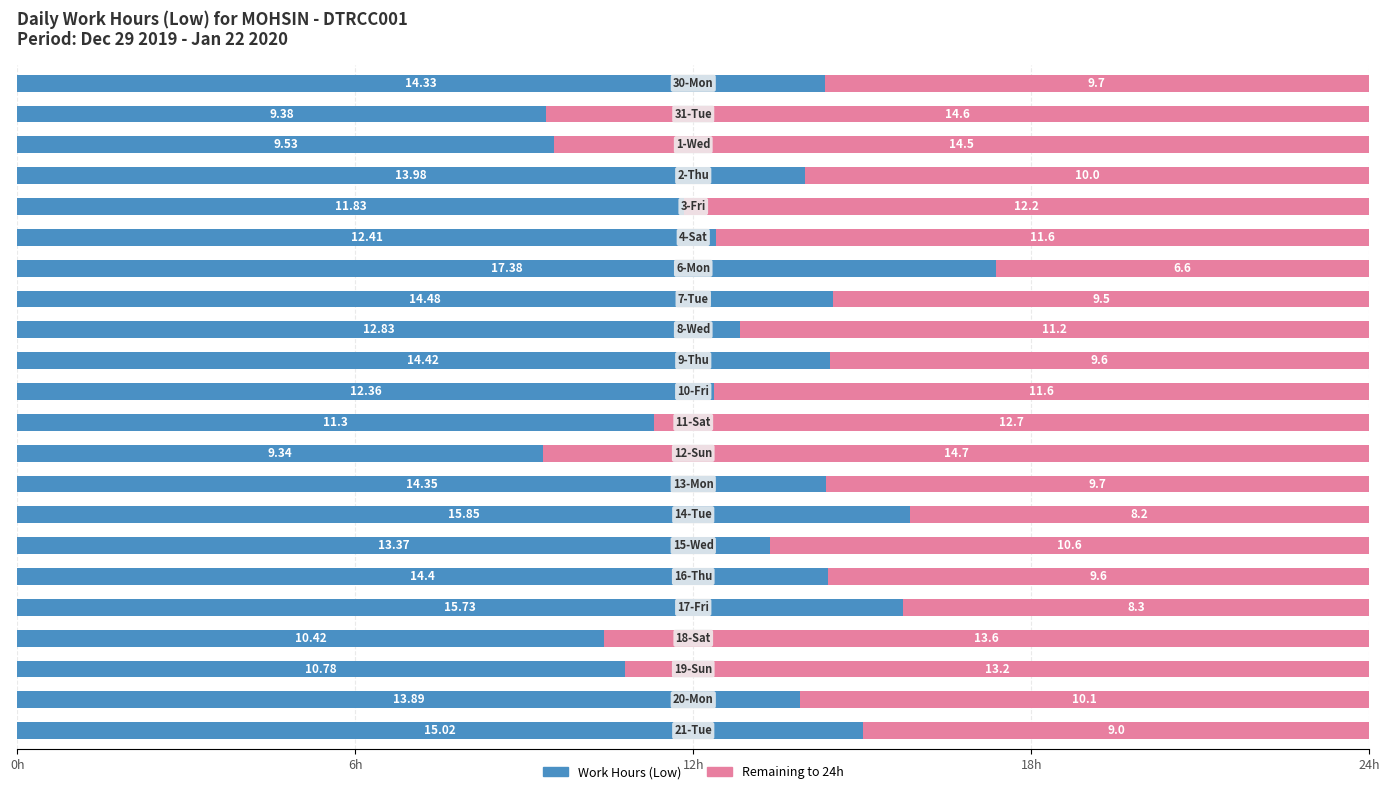

How many categories are shown in the chart?

22